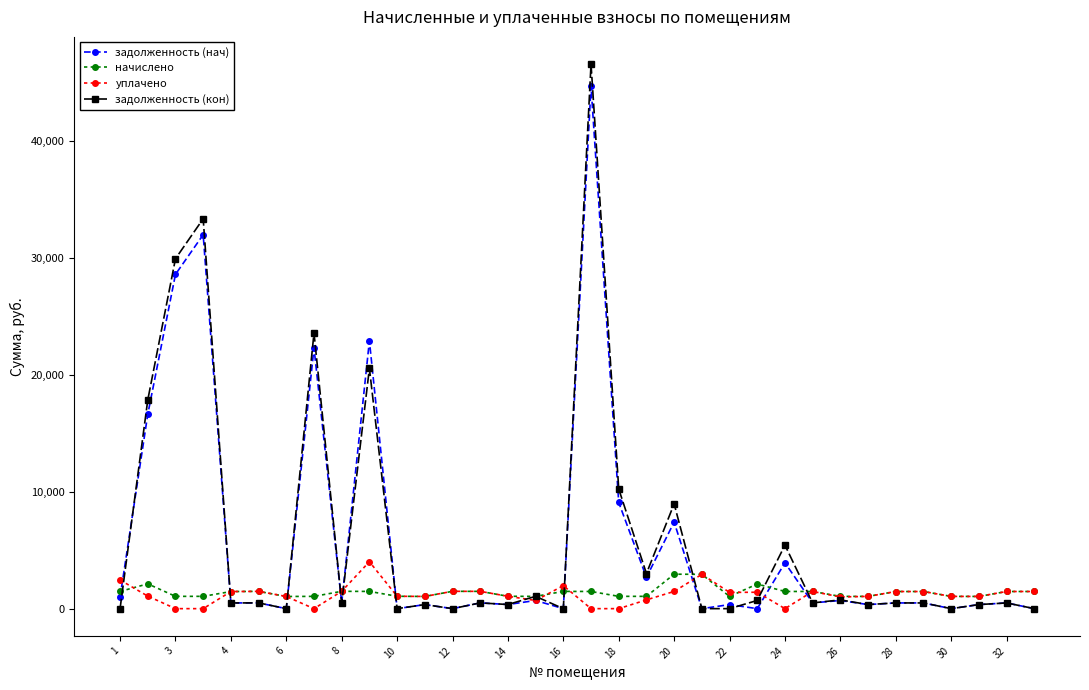

What is the highest value of the уплачено series?

4014.5